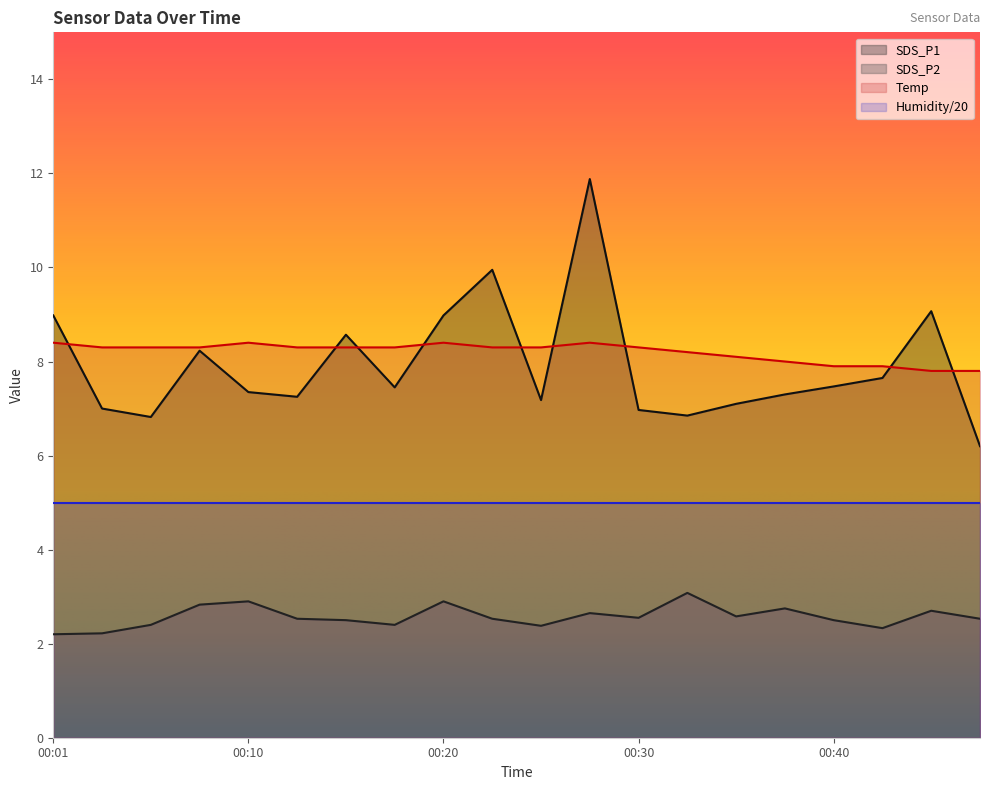

True or false: SDS_P2 and SDS_P1 cross at least once.

False